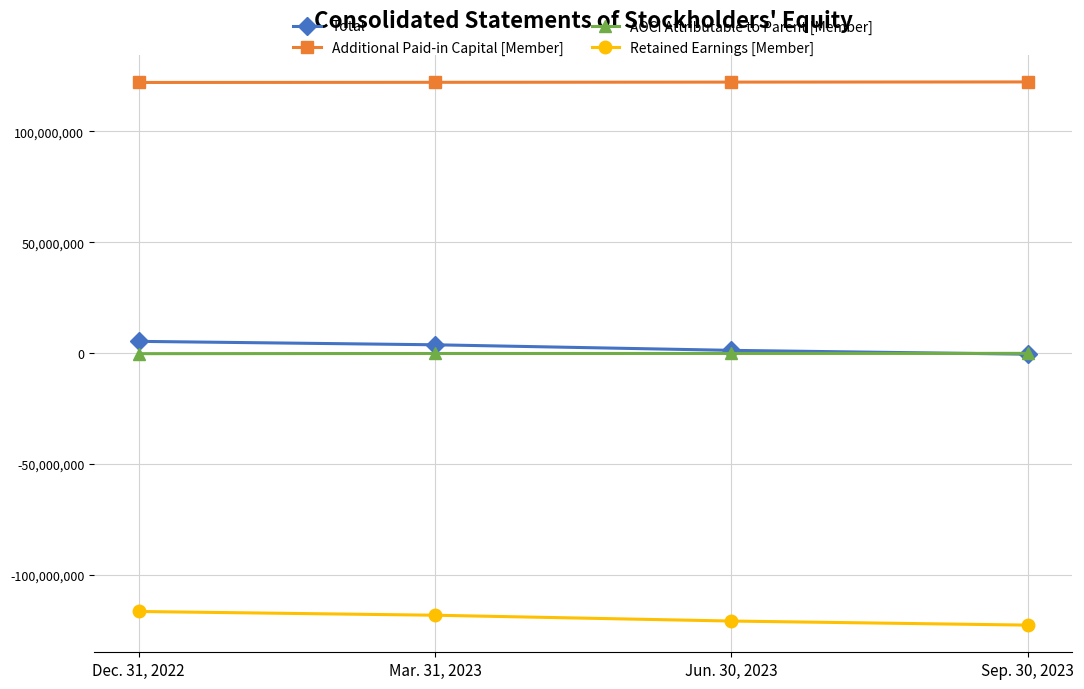

What is the label of the 2nd point from the left?

Mar. 31, 2023